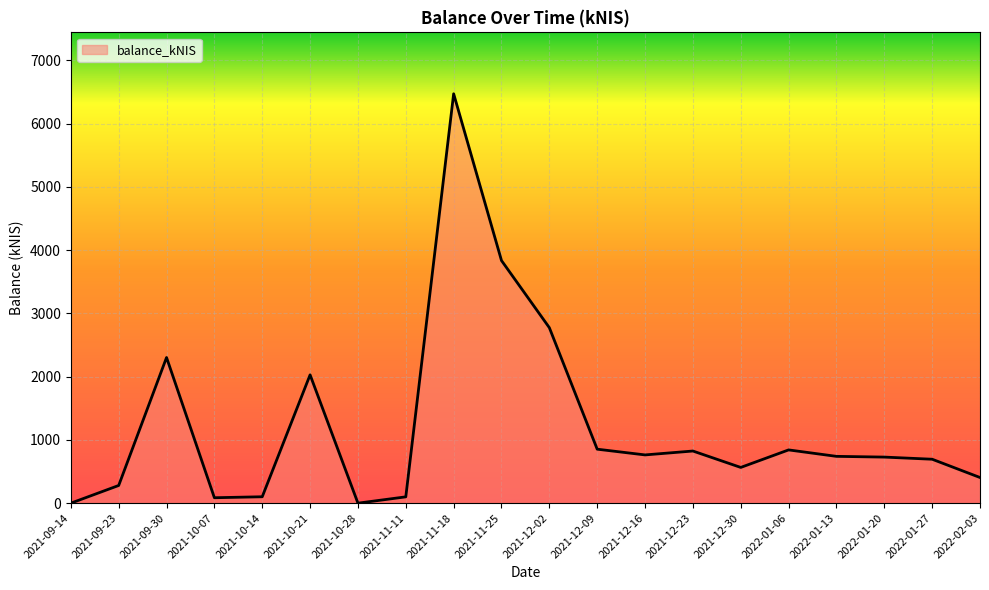

What is the sum of all values?

24390.2